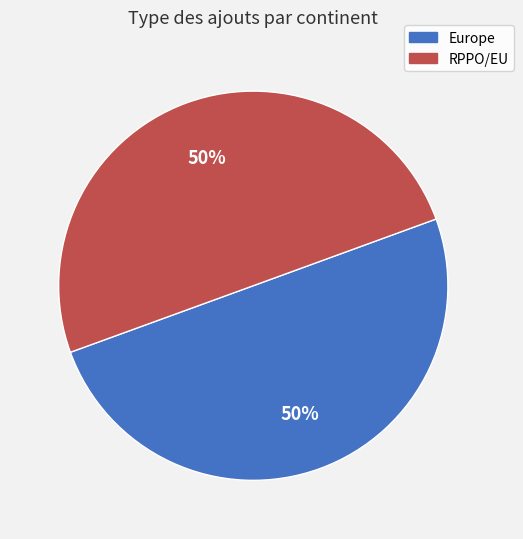

What is the ratio of the value at RPPO/EU to the value at Europe?

1.0